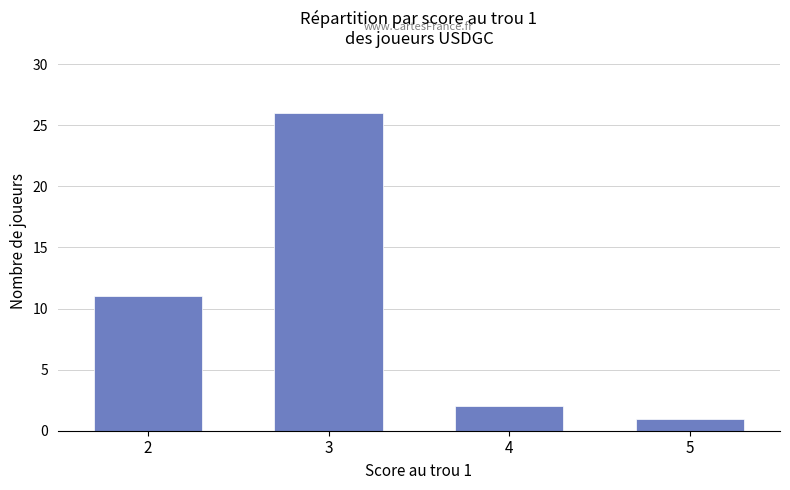

The chart shows a value of 3 at 4. True or false?

False